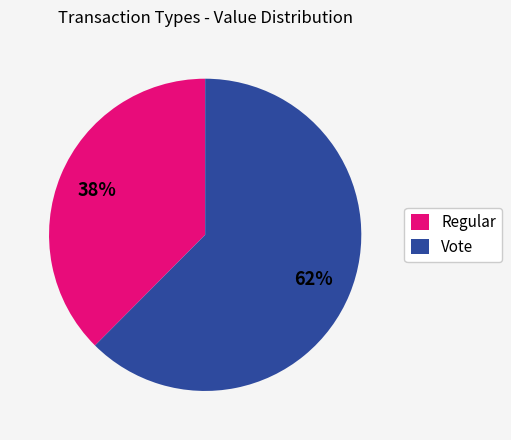

How many segments does this pie chart have?

2